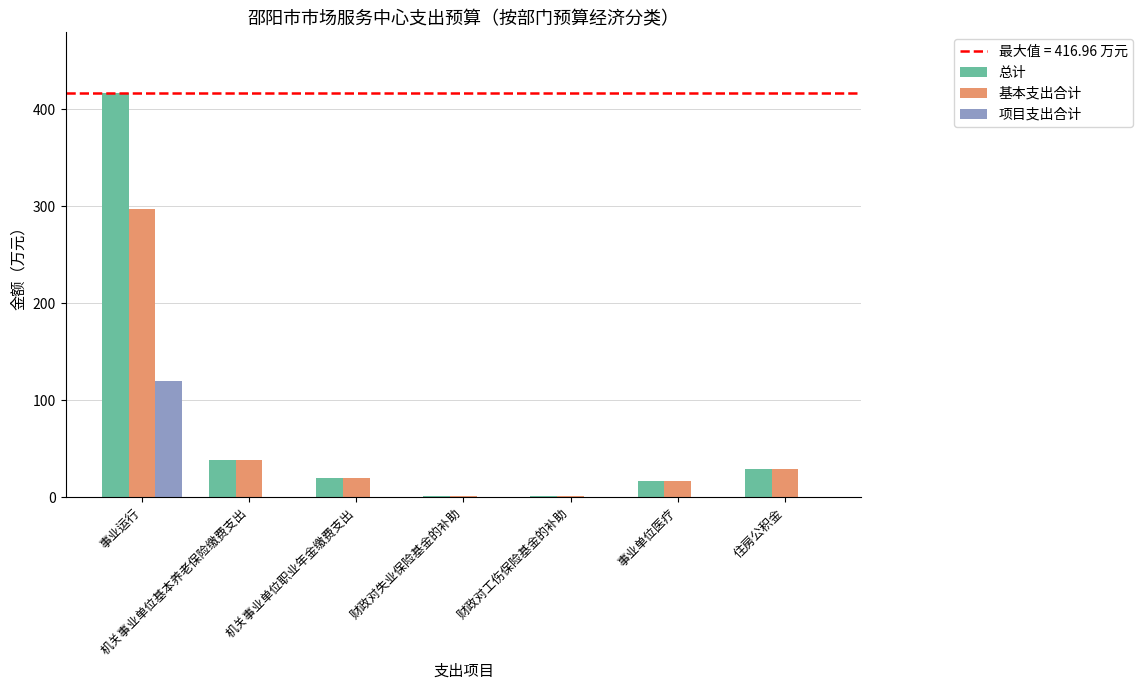

What is the sum of the 基本支出合计 values at 住房公积金 and 机关事业单位基本养老保险缴费支出?

67.3